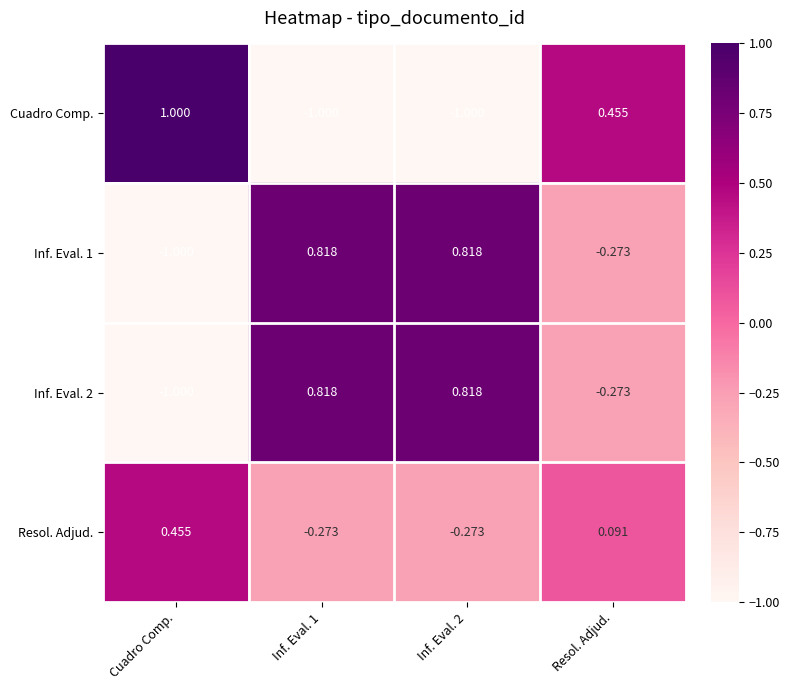

At which label does Inf. Eval. 2 reach its minimum?

Cuadro Comp.